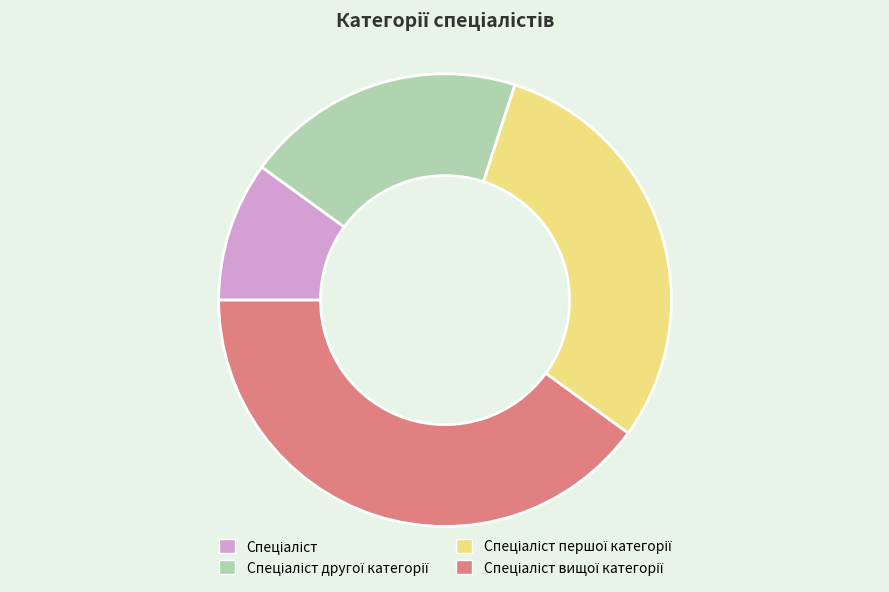

Does any single category account for the majority?

No